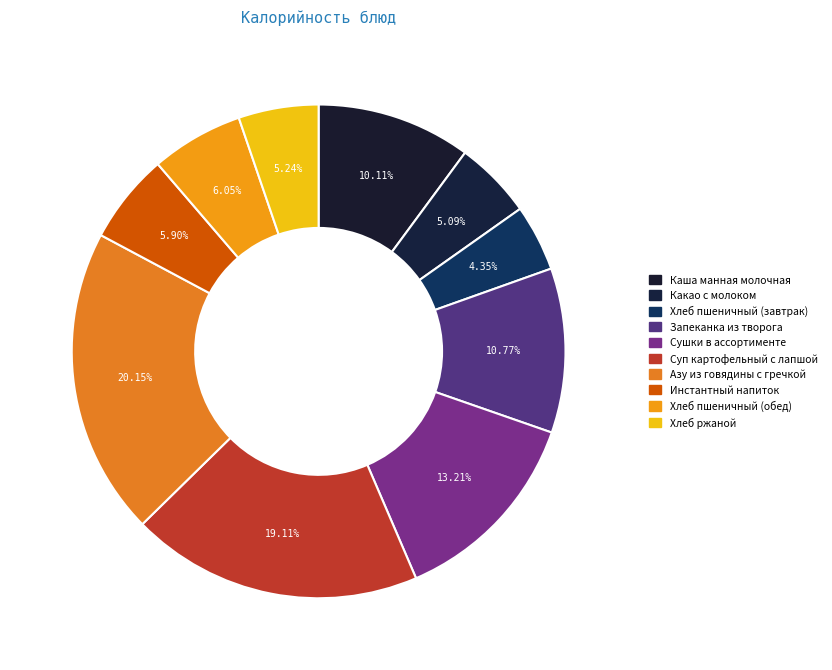

How many slices are in this pie chart?

10